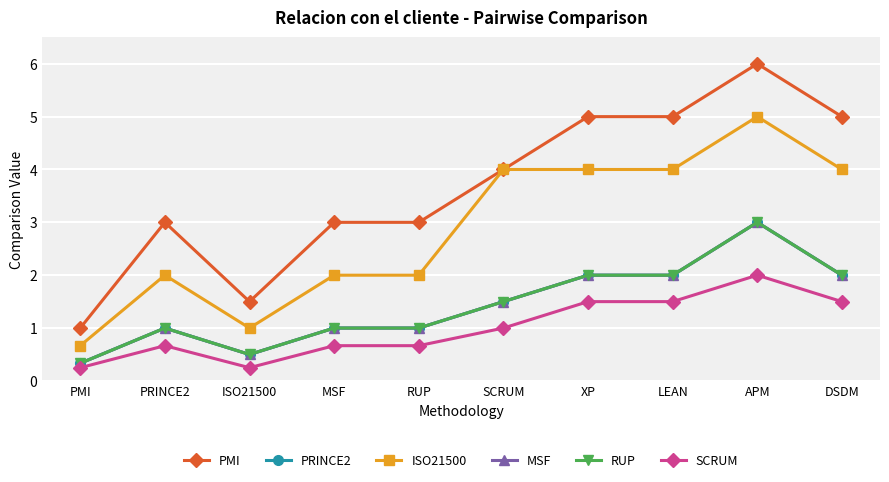

How many interior local valleys does the ISO21500 series have?

1